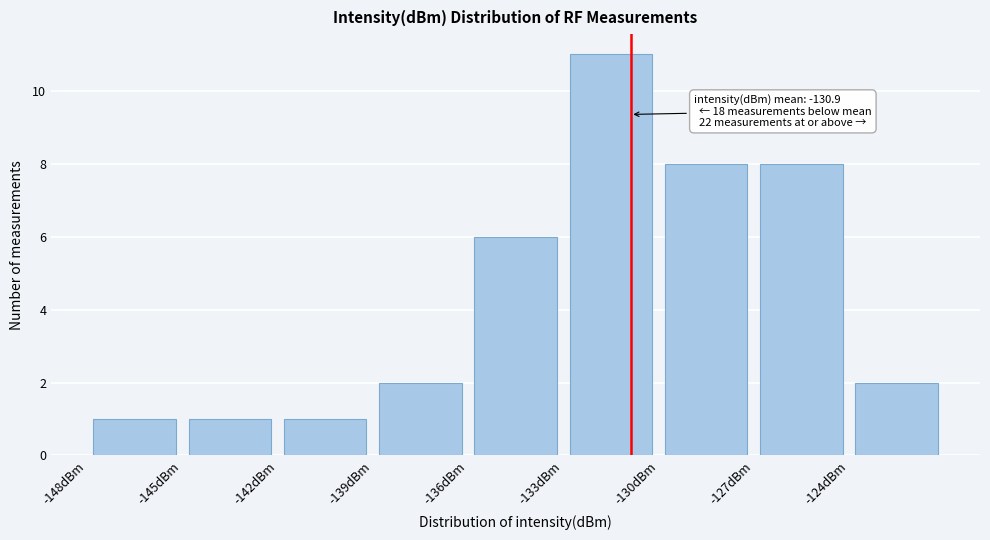

Which range on the x-axis has the tallest bar?

-133 to -130